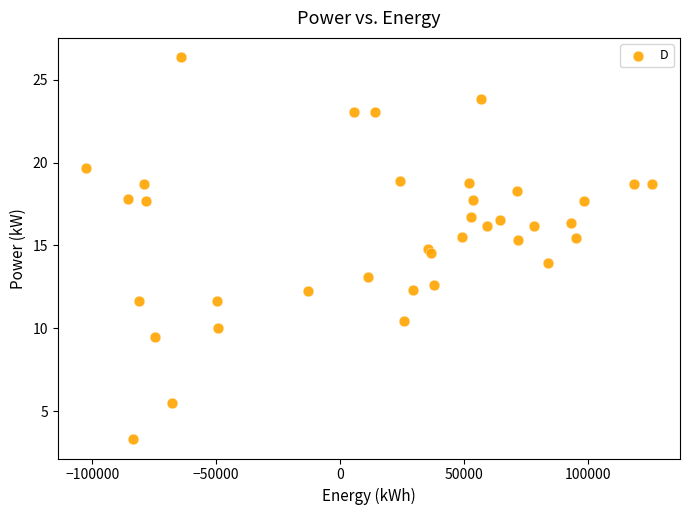

What is the range of Y values (max minus min)?

23.1